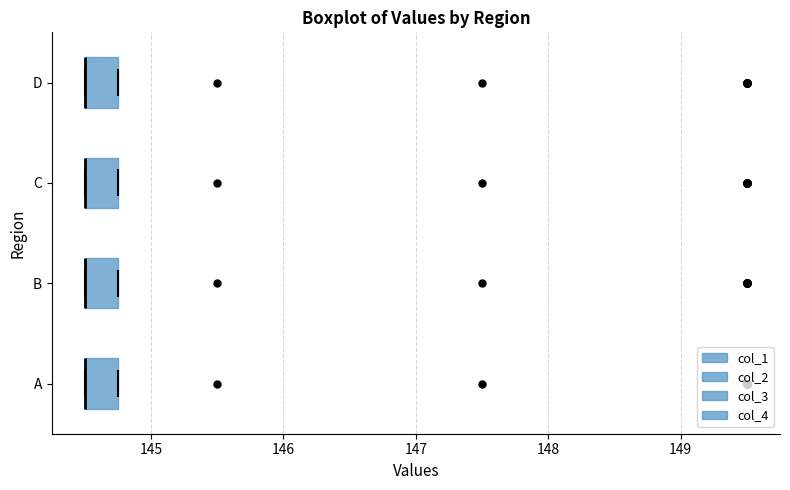

Reading bottom to top, transcribe this box plot: for each box, give where its median line is, the range the box spans, and where its two whiskers end, as read against the x-axis. The values are not printed on the chart, so give them approximately, as read against the axis.

A: median 144.5 (drawn on the box's left edge), box 144.5 to 144.8, whiskers 144.5 to 144.8
B: median 144.5 (drawn on the box's left edge), box 144.5 to 144.8, whiskers 144.5 to 144.8
C: median 144.5 (drawn on the box's left edge), box 144.5 to 144.8, whiskers 144.5 to 144.8
D: median 144.5 (drawn on the box's left edge), box 144.5 to 144.8, whiskers 144.5 to 144.8